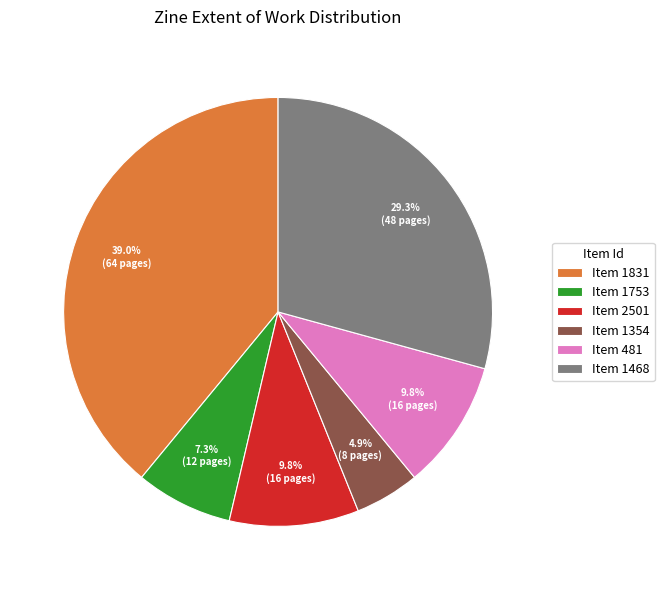

Does Item 2501 represent more than half of the total?

No